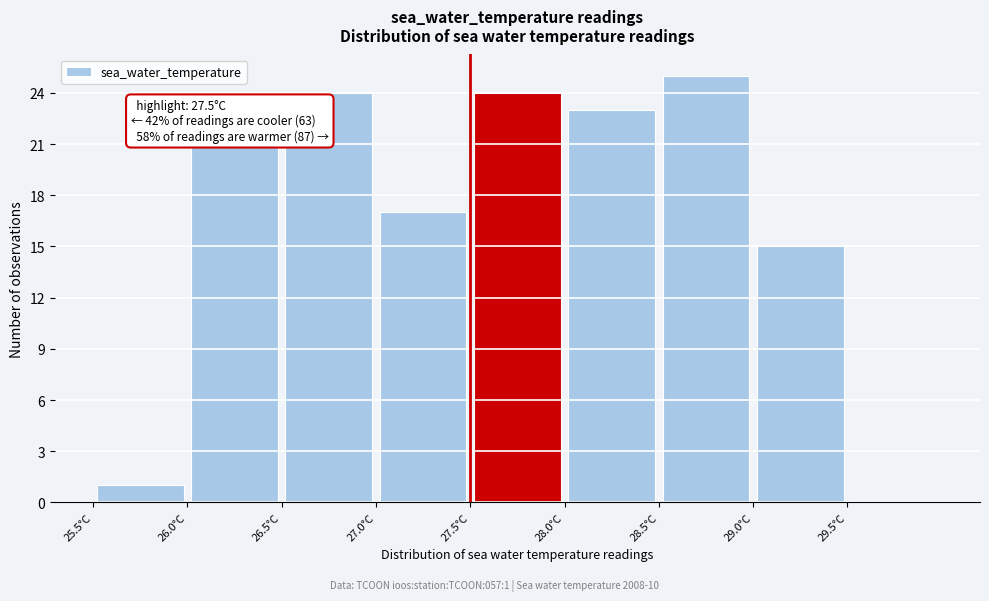

Over which range of the x-axis is the bar tallest?

28.5 to 29.0